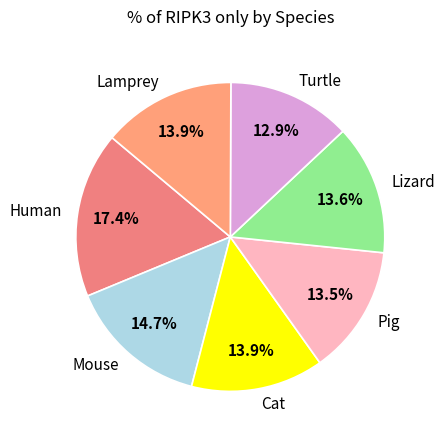

Count the number of slices in the pie.

7